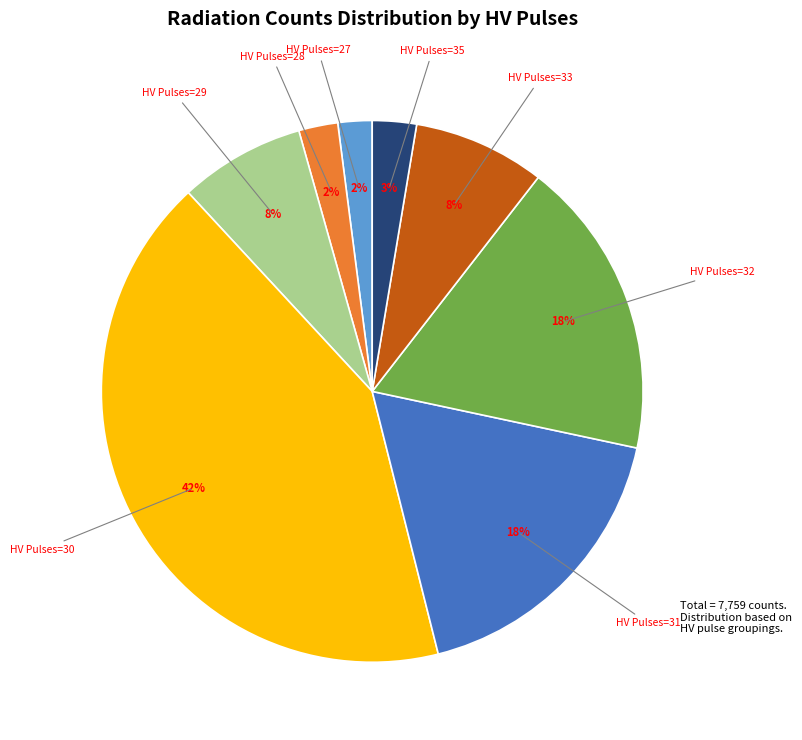

To the nearest percent, what is the average slice percentage?

12%